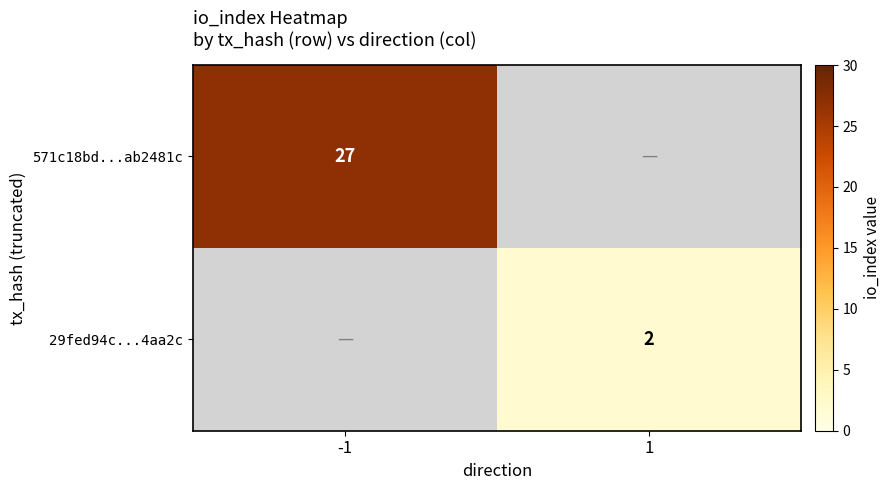

How many categories are shown in the chart?

2